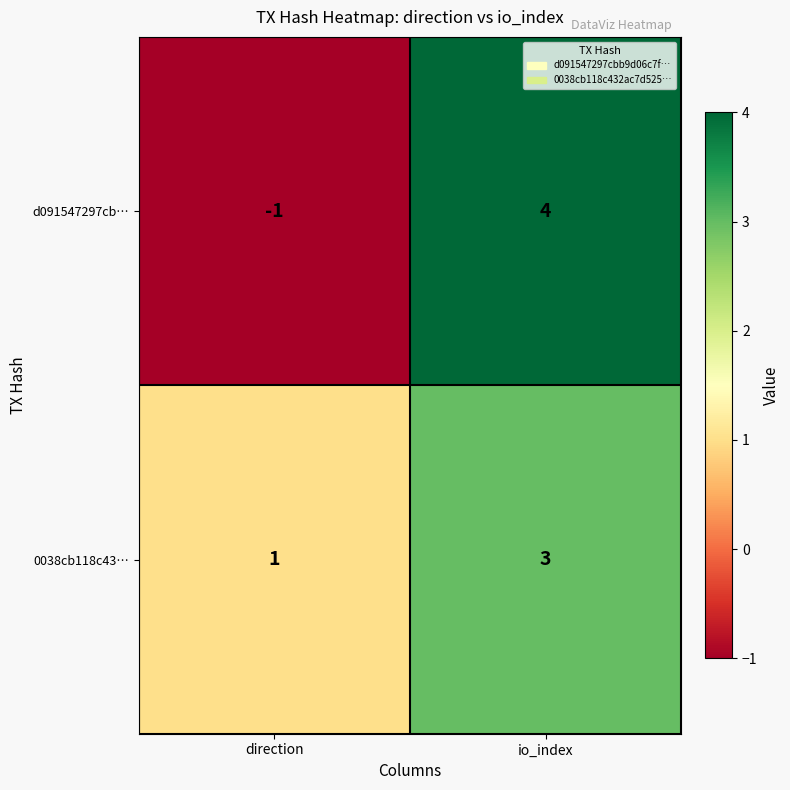

At direction, list the series in order from smallest to largest.

d091547297cb…, 0038cb118c43…